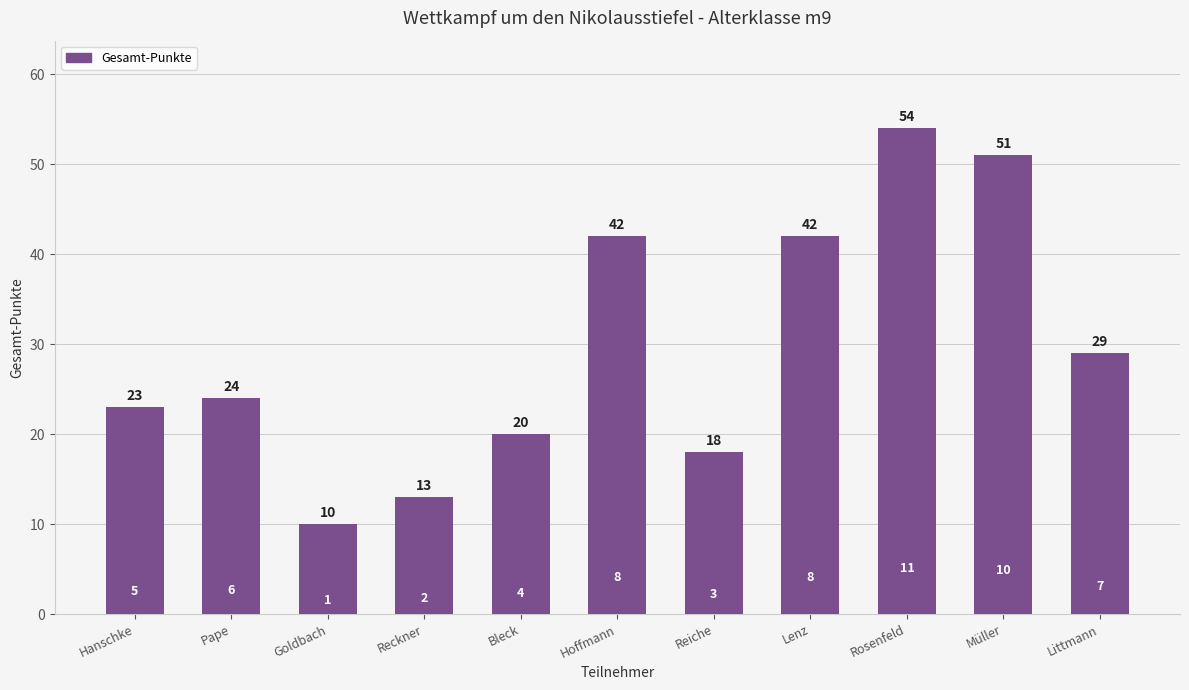

What is the change in value from Reiche to Lenz?

+24